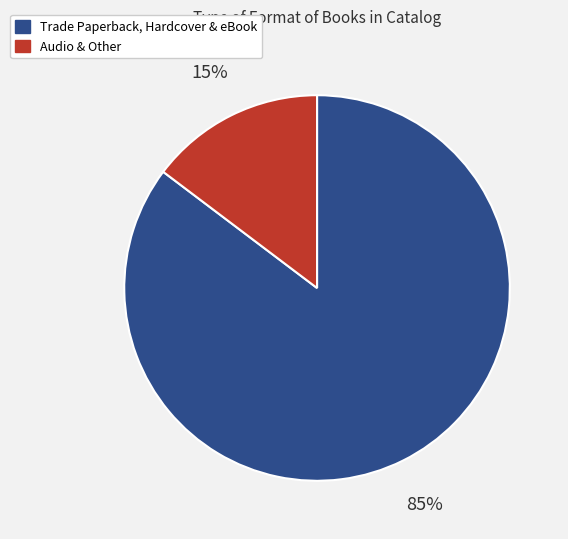

Is there any slice that represents more than half of the pie?

Yes